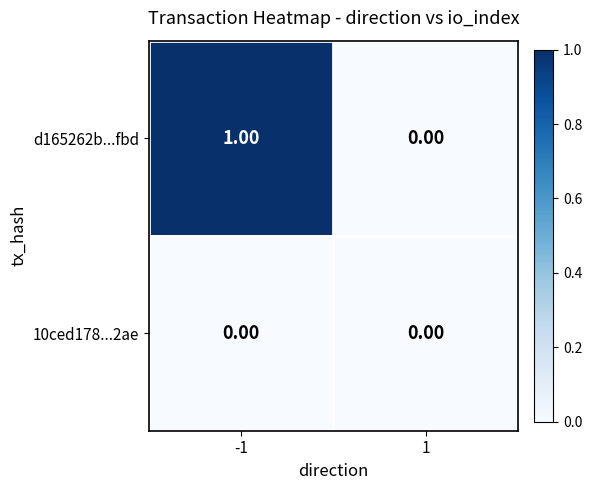

How many data points does each series have?

2